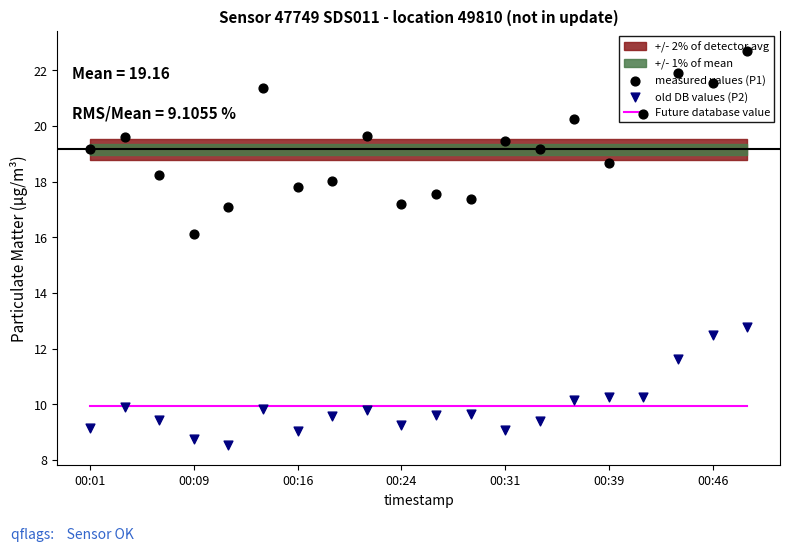

Which series has the largest Y range (max minus min)?

measured values (P1)